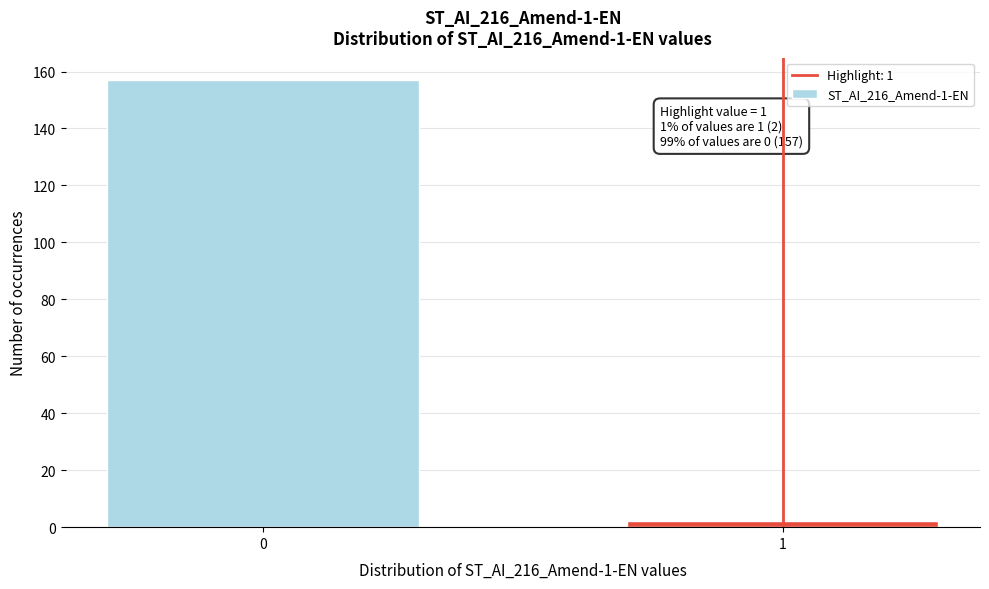

Reading left to right, transcribe all the data shown in this chart.

157	2